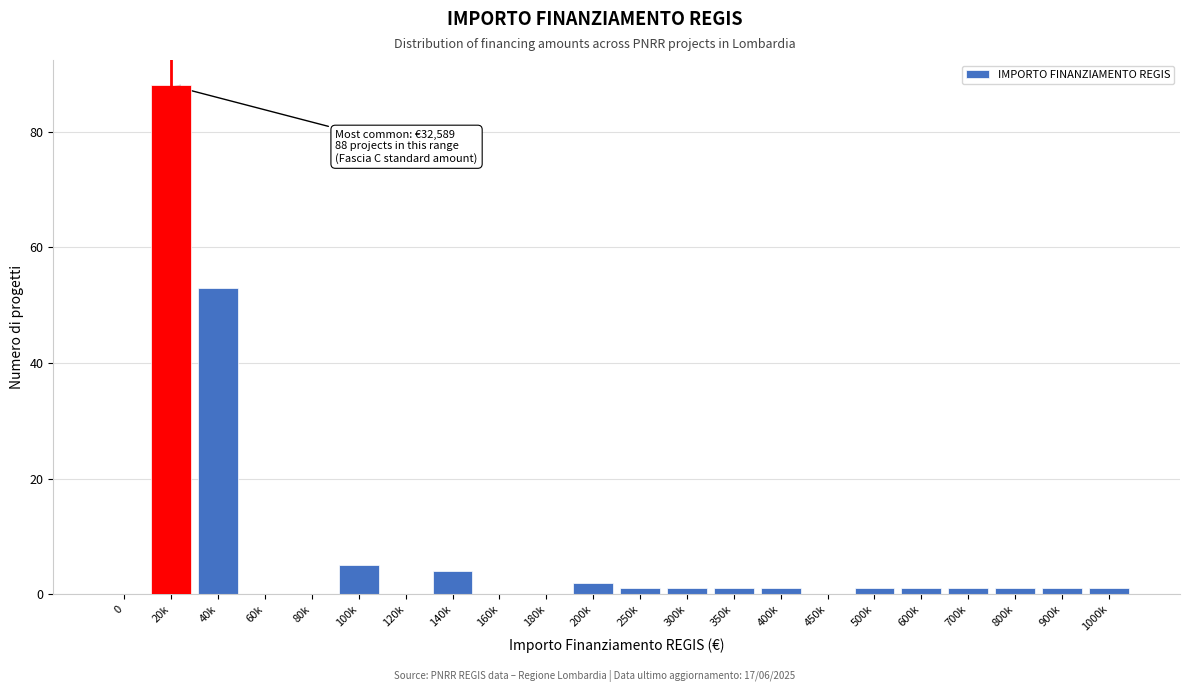

Reading left to right, transcribe all the data shown in this chart.

0=0	20k=88	40k=53	60k=0	80k=0	100k=5	120k=0	140k=4	160k=0	180k=0	200k=2	250k=1	300k=1	350k=1	400k=1	450k=0	500k=1	600k=1	700k=1	800k=1	900k=1	1000k=1